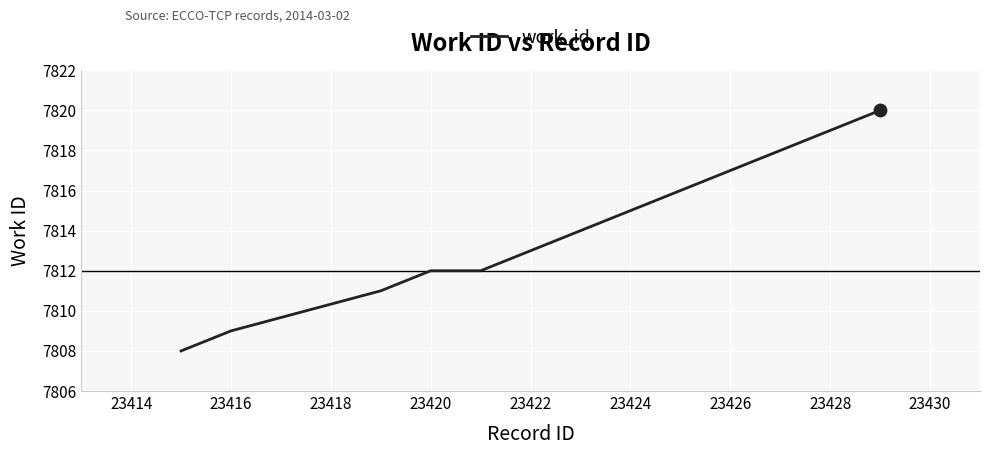

What is the greatest value displayed?

7820